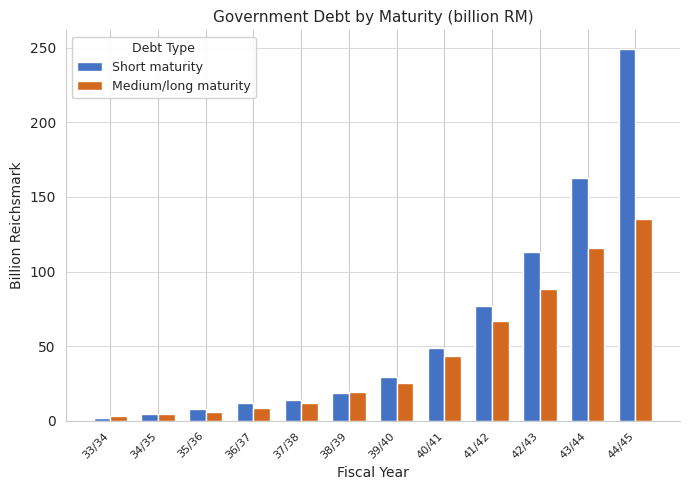

True or false: Medium/long maturity has a value of 41.8 at 41/42.

False